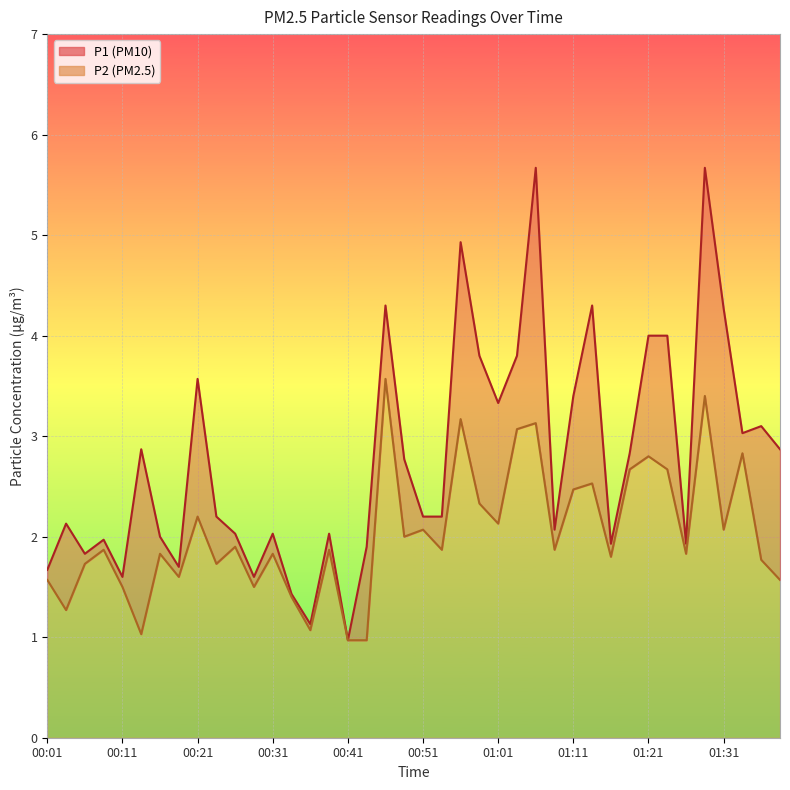

Where is P1 nearest to the value 3?

37